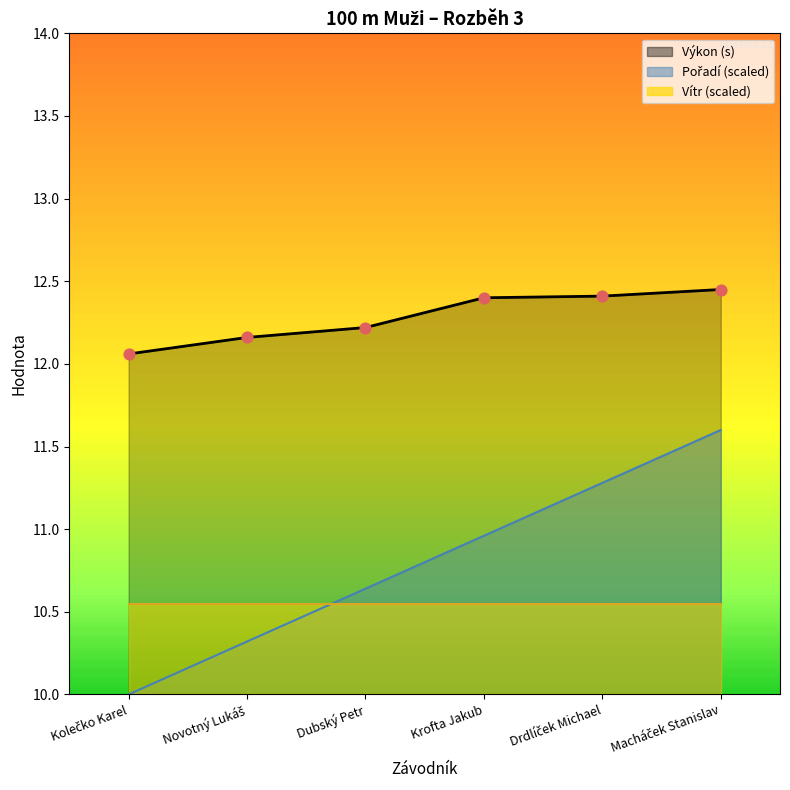

At which category is the sum across all series the highest?

Macháček Stanislav